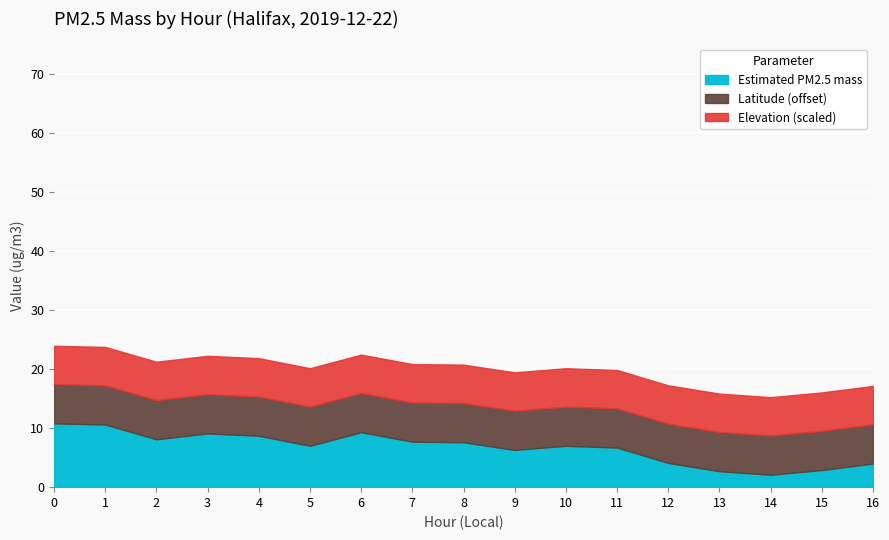

True or false: Elevation_meters and Estimated PM2.5 mass cross at least once.

False